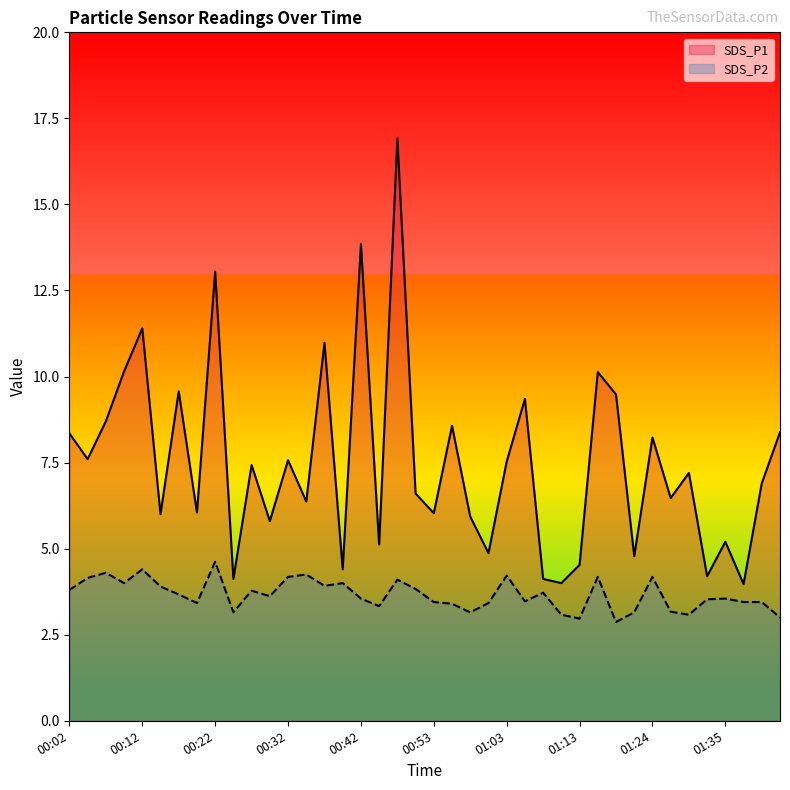

How many series are shown in this chart?

2